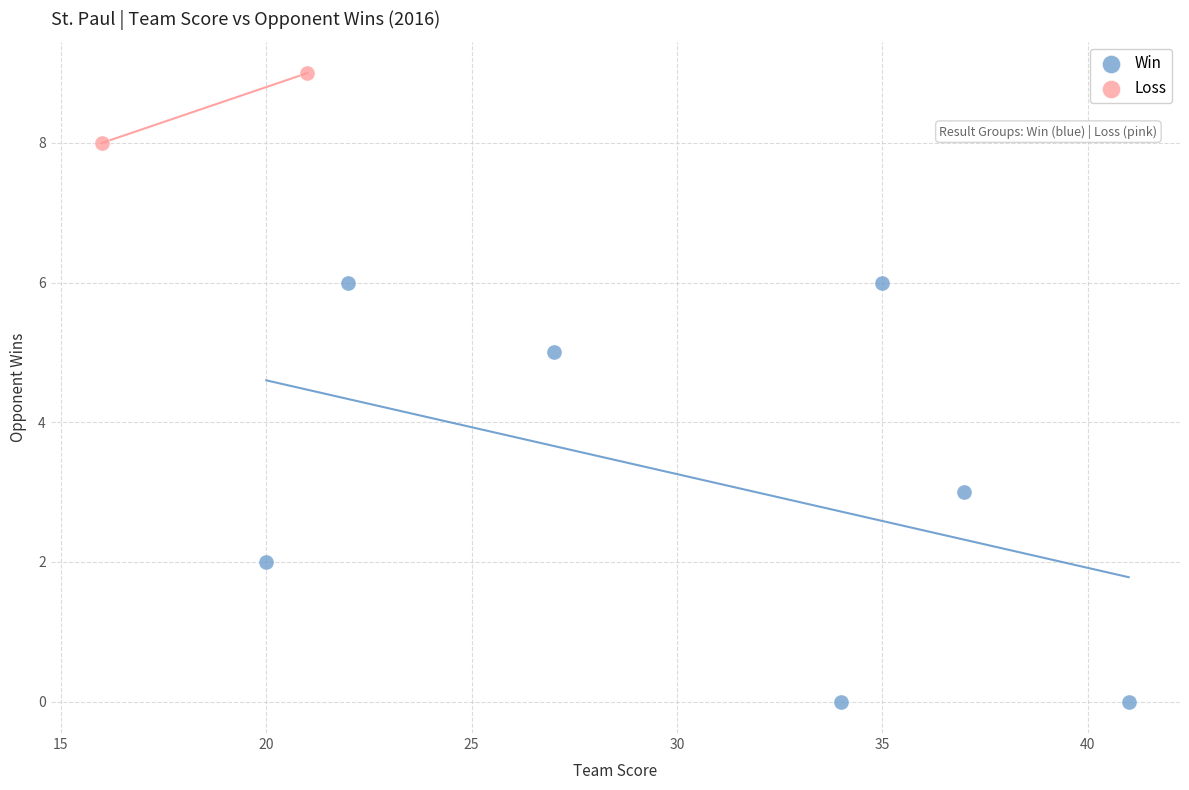

What are all the series names shown in the legend?

Win, Loss